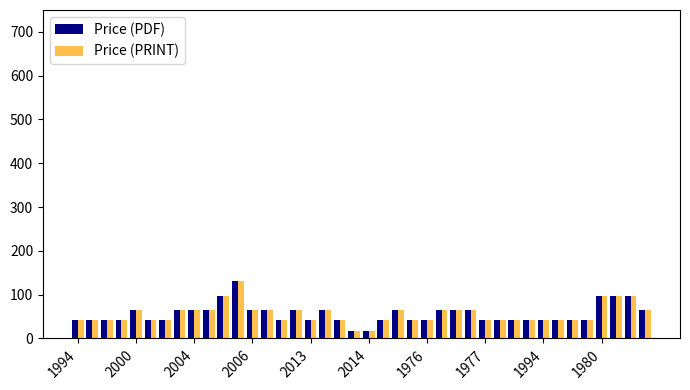

What is the smallest value displayed?

18